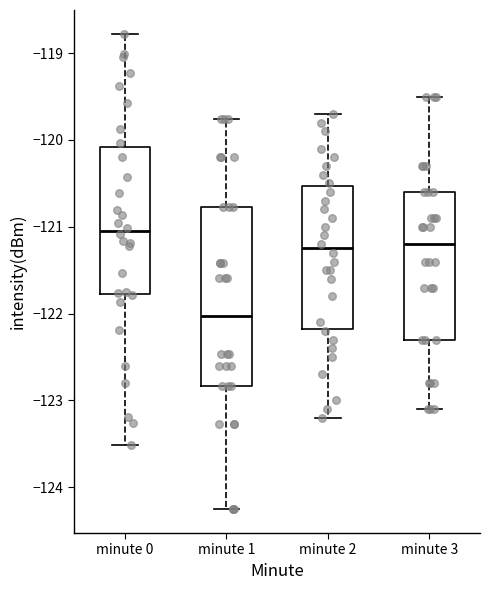

Which box has the highest median line?

minute 0